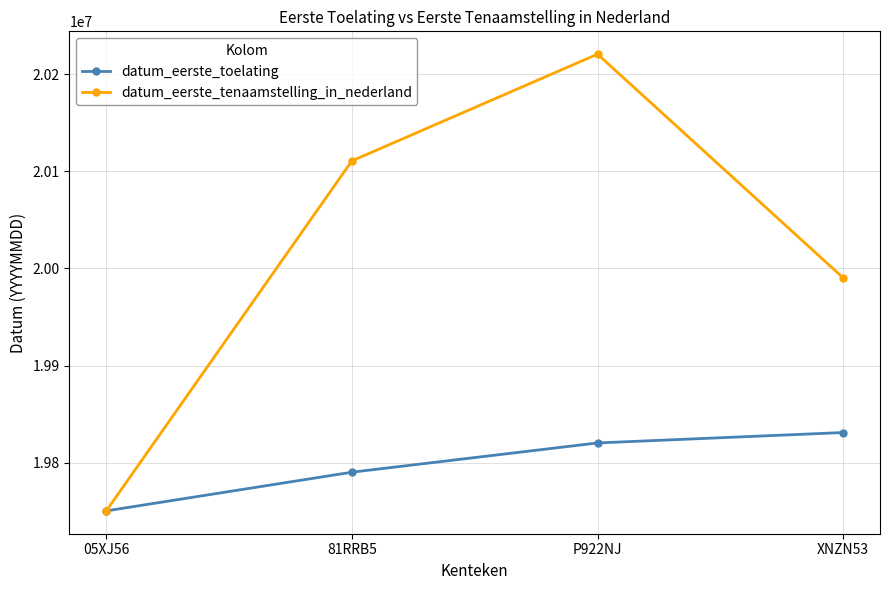

Which series has the widest spread of values?

datum_eerste_tenaamstelling_in_nederland